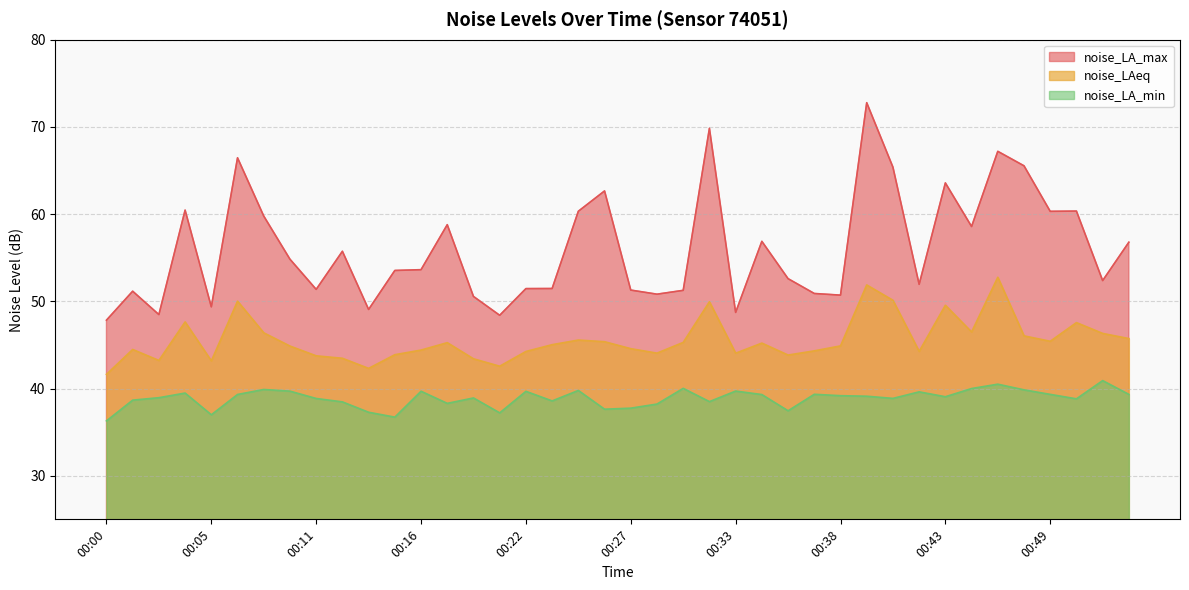

The value of noise_LAeq at 00:42 is 44.3. True or false?

True